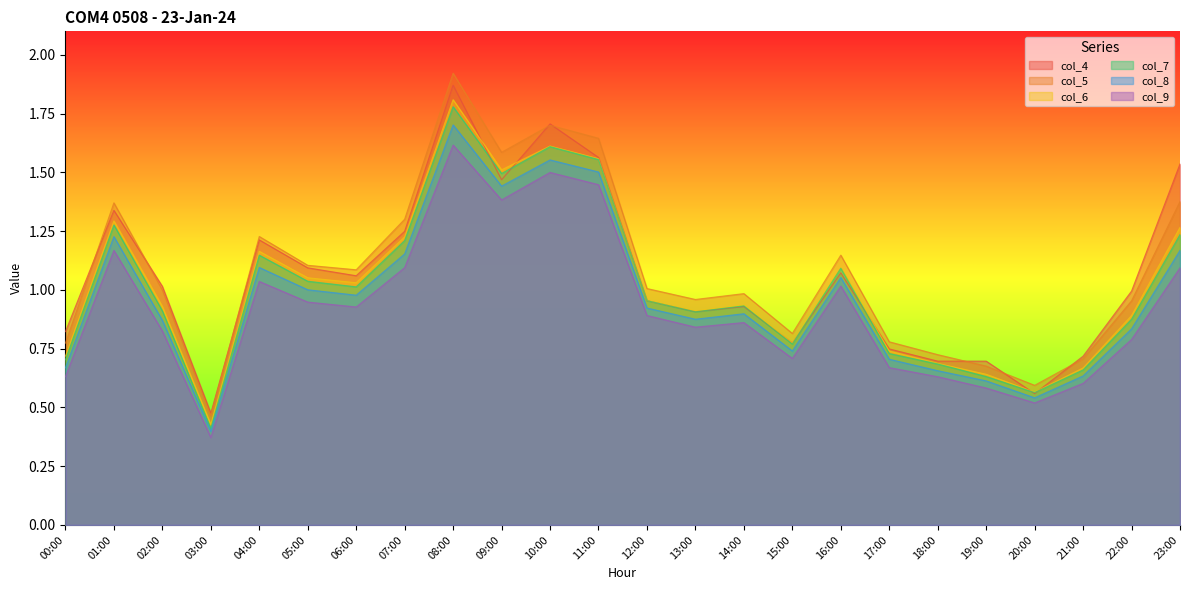

How many interior local peaks does the col_4 series have?

7